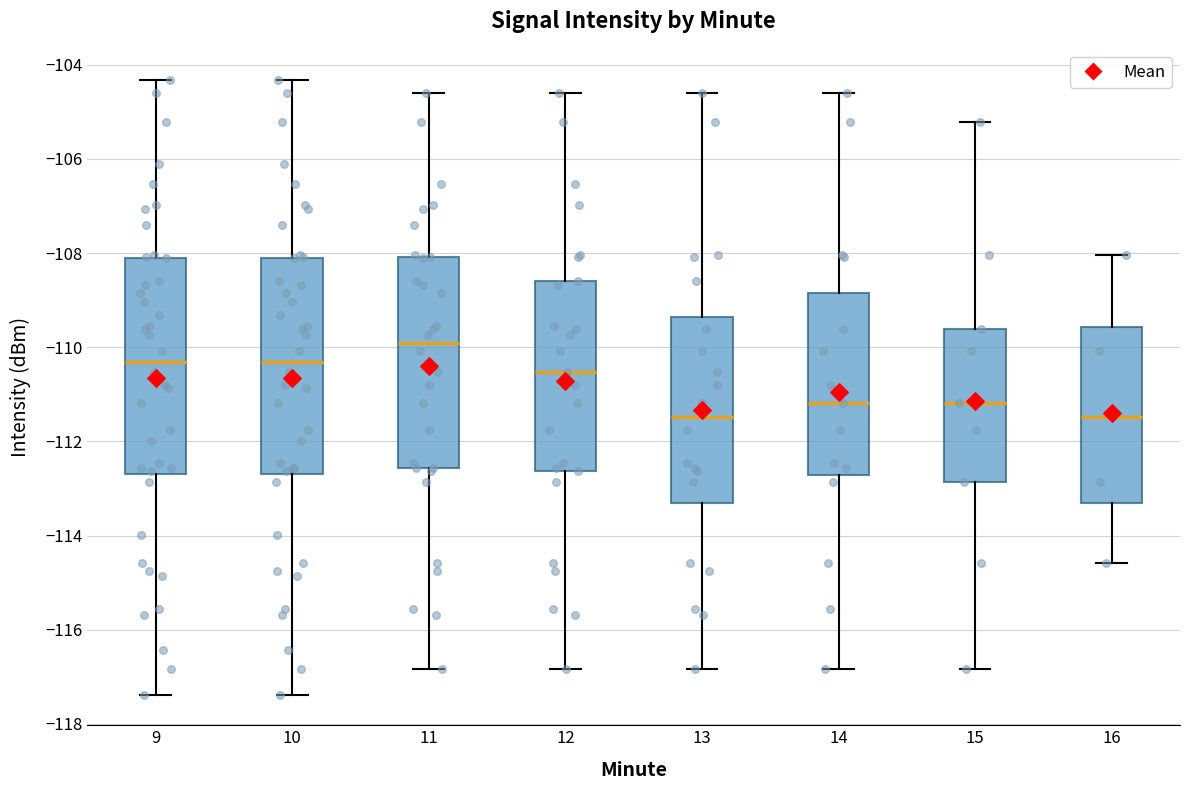

Where does the median line of the box at x = 12 sit on the y-axis? The values are not printed on the chart, so give them approximately, as read against the axis.

-110.6